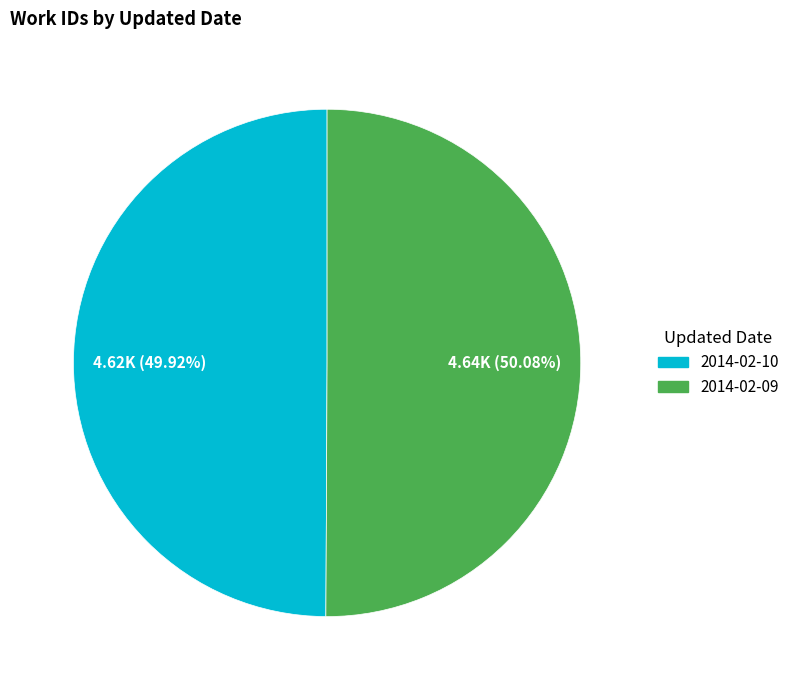

What percentage is NOT represented by 2014-02-10?

50.1%